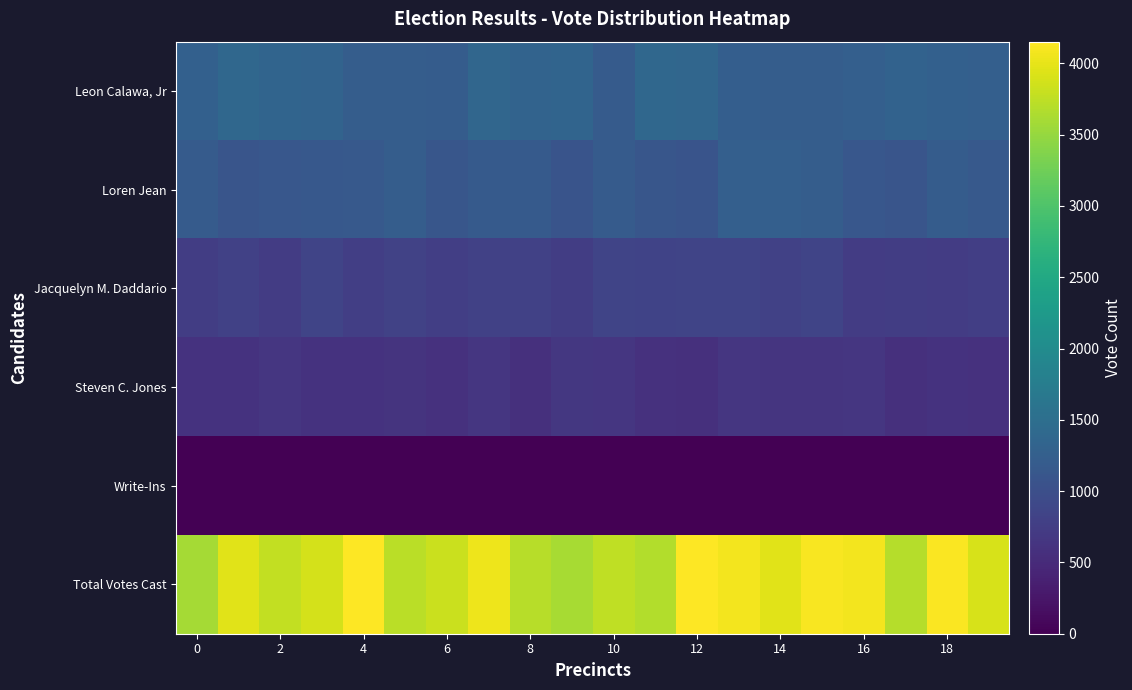

Reading left to right, extract all data points from this chart.

Leon Calawa, Jr: 1268.7	1389.7	1343.7	1315.7	1222.8	1222.8	1202.2	1371.9	1316.2	1338.7	1194.3	1393.7	1364.8	1234.6	1228.2	1228.5	1253.9	1300.2	1280.7	1251.2
Loren Jean: 1186.6	1097.4	1126.2	1140.2	1157.2	1219.4	1108.7	1168.2	1183.0	1079.8	1185.8	1103.2	1083.3	1250.3	1253.5	1223.8	1128.6	1089.5	1200.3	1154.2
Jacquelyn M. Daddario: 748.5	796.7	737.1	850.3	766.2	818.4	773.0	799.9	803.4	756.6	858.1	832.9	854.2	848.4	810.0	851.9	744.1	758.0	738.5	774.8
Steven C. Jones: 612.2	600.3	656.7	609.0	601.3	627.8	587.1	654.0	580.4	672.7	651.0	593.0	573.5	655.3	644.4	646.6	650.9	580.4	609.1	584.6
Write-Ins: 0.0	0.0	0.0	0.0	0.0	0.0	0.0	0.0	0.0	0.0	0.0	0.0	0.0	0.0	0.0	0.0	0.0	0.0	0.0	0.0
Total Votes Cast: 3586.4	3967.2	3764.5	3886.7	4137.8	3723.5	3824.9	4042.1	3710.6	3615.1	3749.0	3668.1	4151.8	4075.2	3965.3	4115.1	4072.4	3684.0	4128.4	3906.1